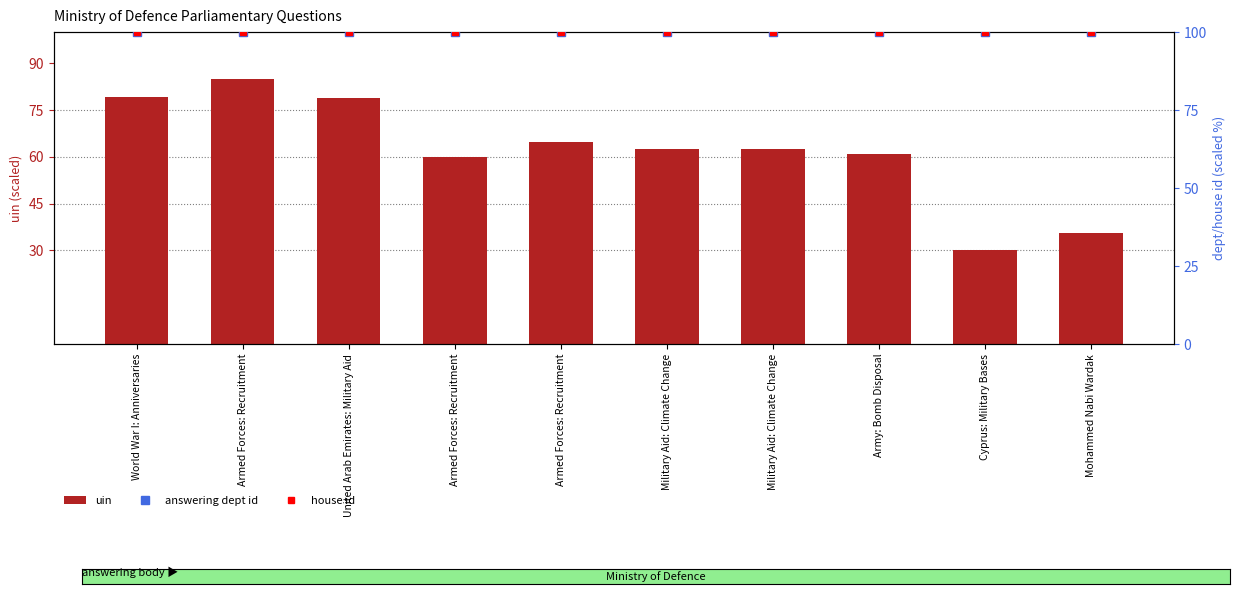

Which category has the lowest value in the answering dept id series?

World War I: Anniversaries